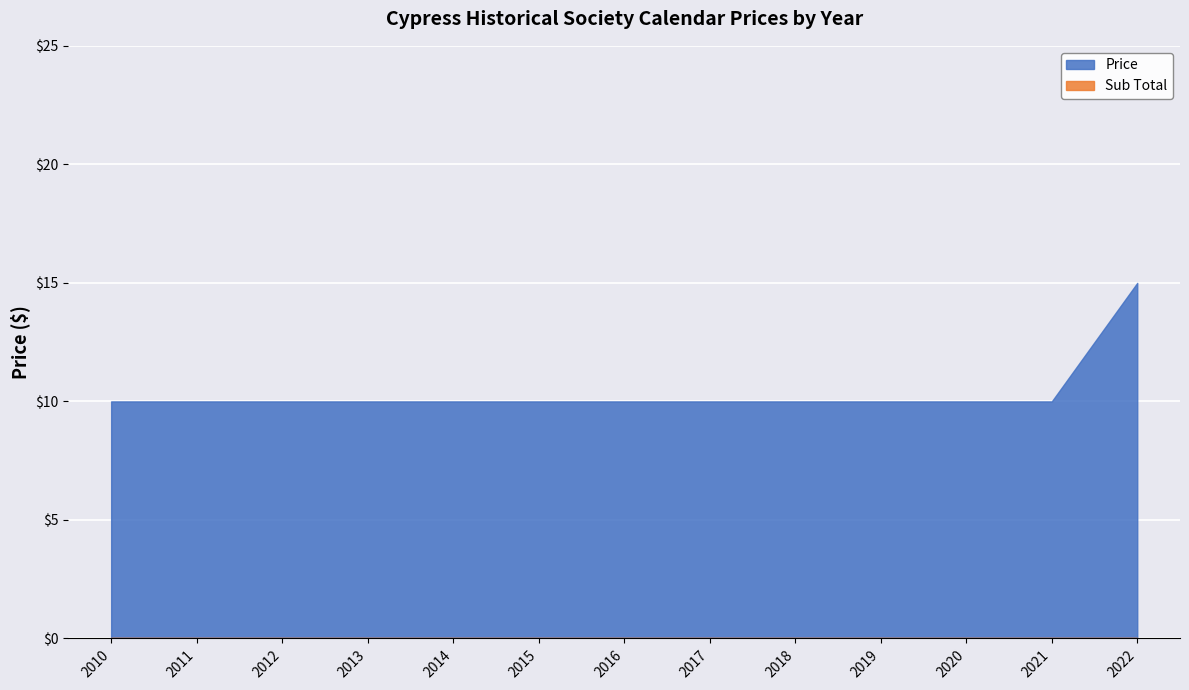

What is the minimum value shown in the chart?

0